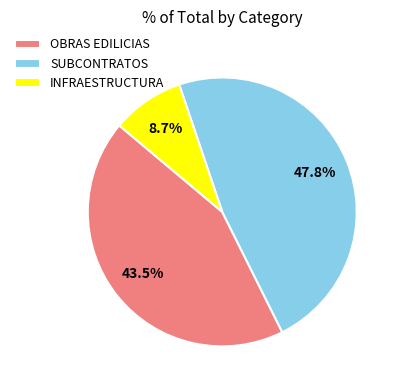

How many segments does this pie chart have?

3